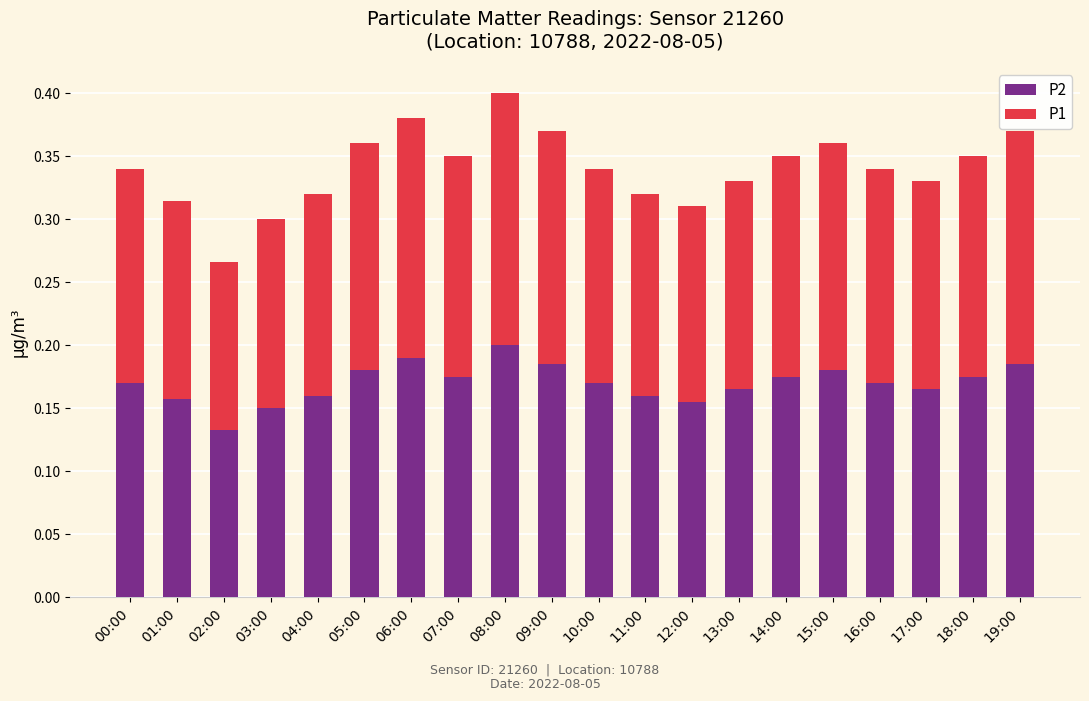

The P2 series shows 0.1 at 01:00. True or false?

False